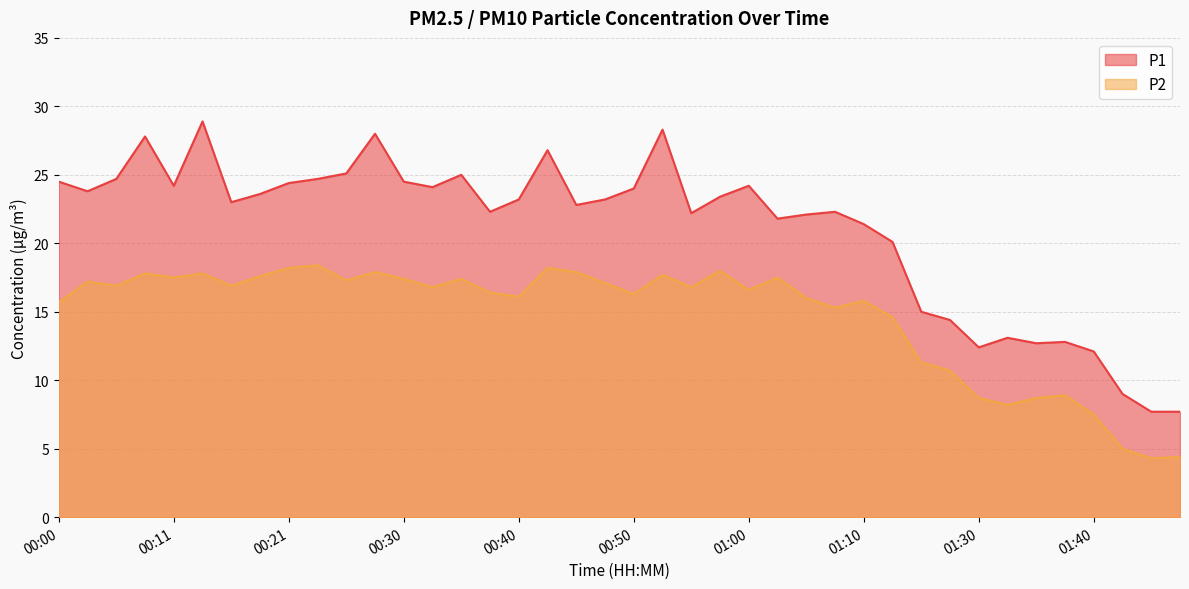

At which category does P1 reach its first local valley?

00:03